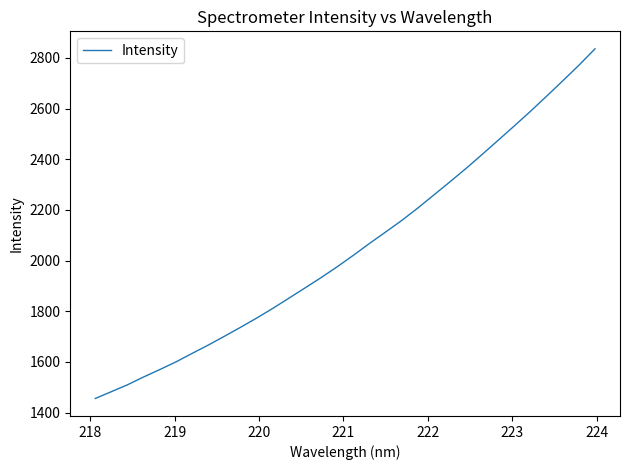

How many values are below 2020?

16